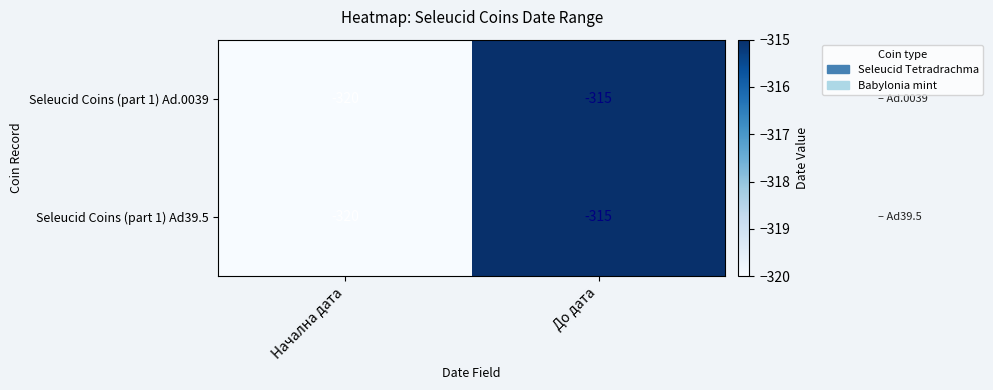

What is the total value across all series at Начална дата?

-640